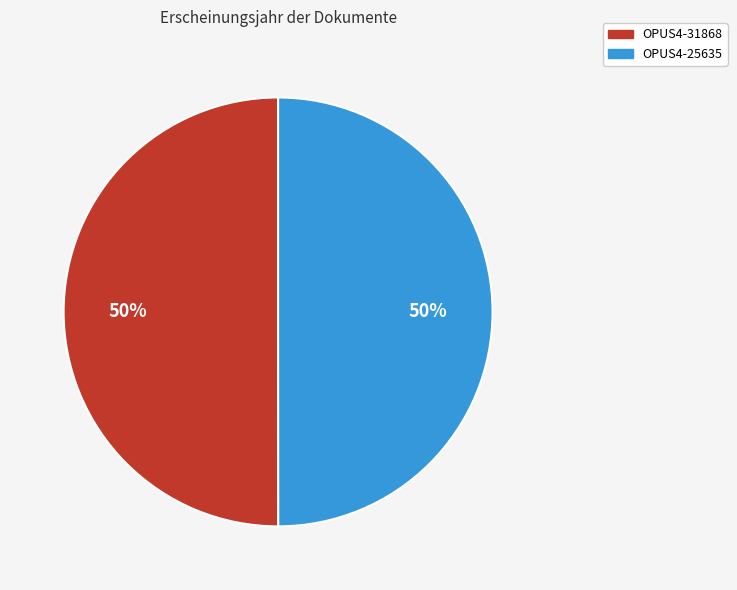

True or false: OPUS4-25635 accounts for 40% of the total.

False